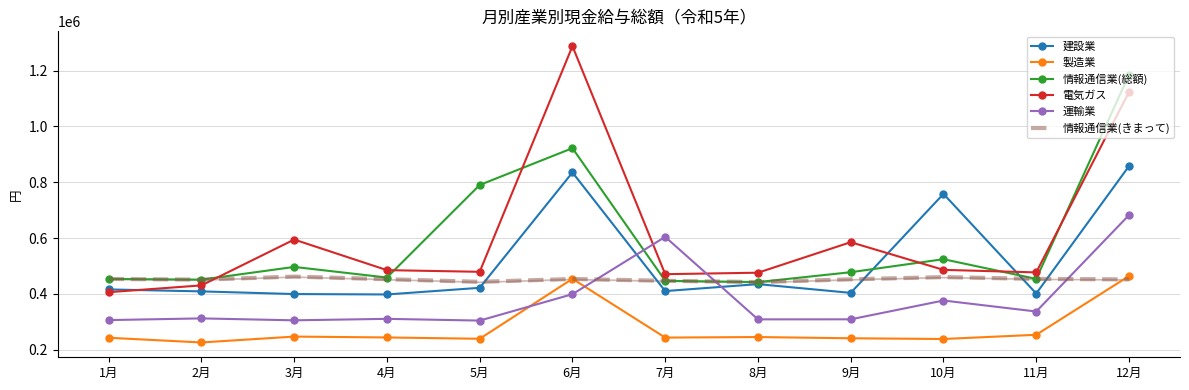

What is the lowest value of the 建設業 series?

397772